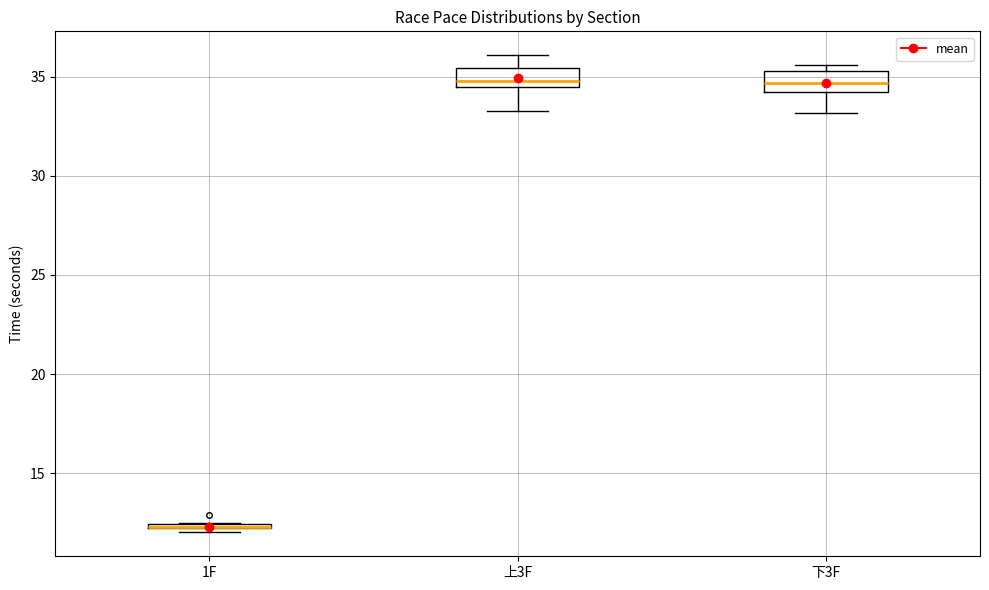

Where does the median line of the box for 上3F sit on the y-axis? The values are not printed on the chart, so give them approximately, as read against the axis.

35.0